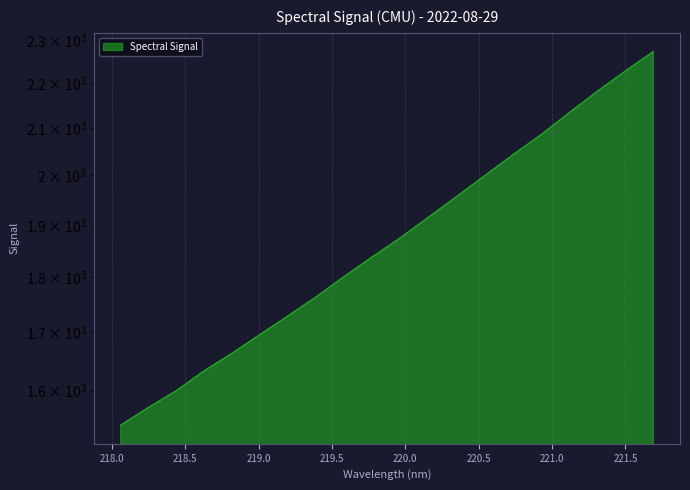

Reading left to right, transcribe all the data shown in this chart.

1543.7	1572.5	1600.3	1633.9	1664.0	1696.9	1729.9	1764.5	1802.1	1839.0	1875.8	1916.2	1957.4	2000.3	2043.8	2086.7	2134.5	2182.2	2228.5	2274.1